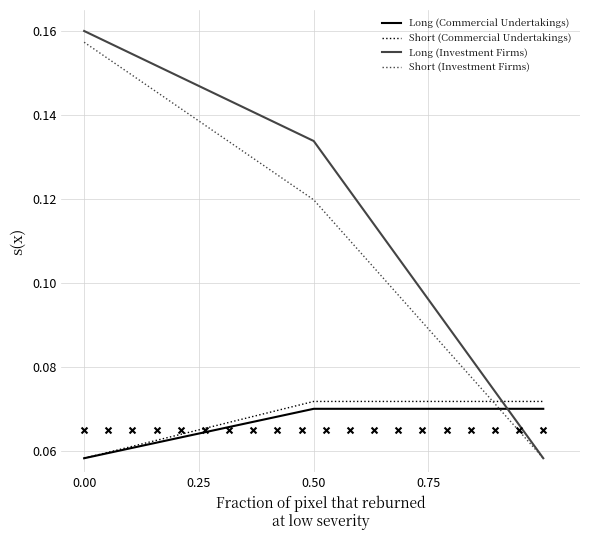

The value of Short (Investment Firms) at 0.00 is 0.3. True or false?

False